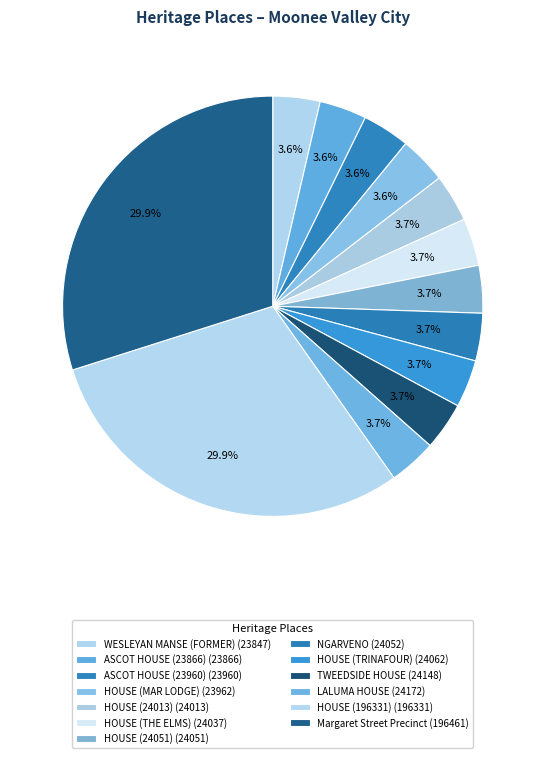

How many slices are in this pie chart?

13